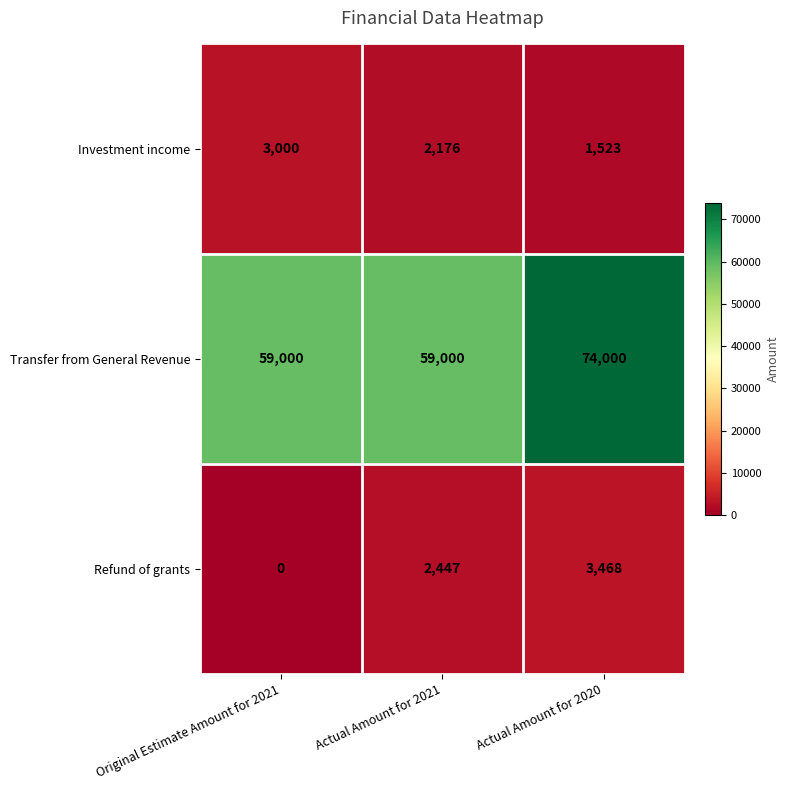

At how many categories does at least one series exceed 32992?

3